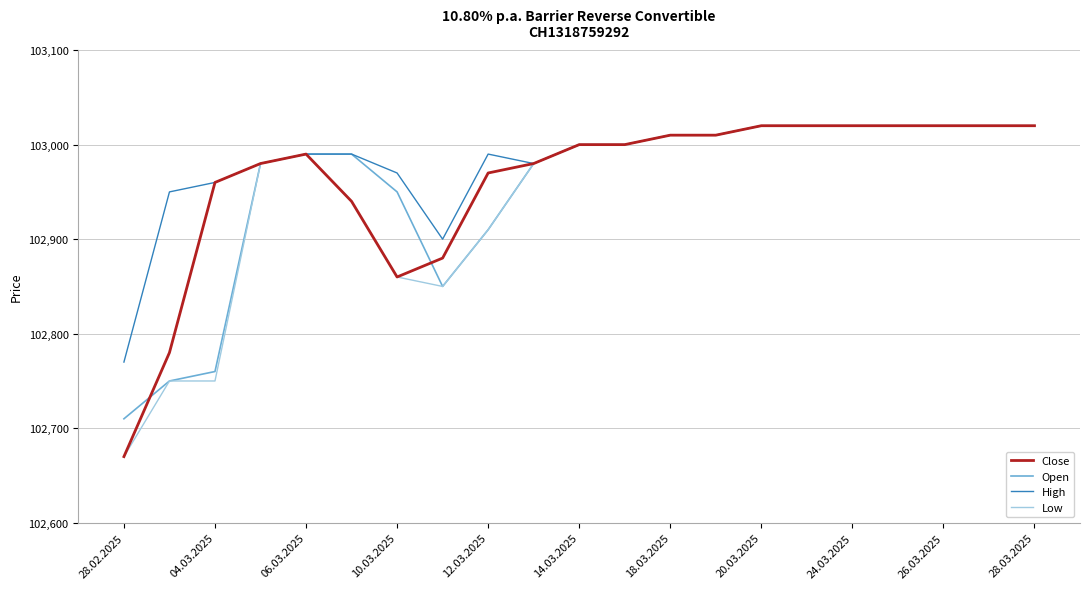

How many lines are shown in the chart?

4